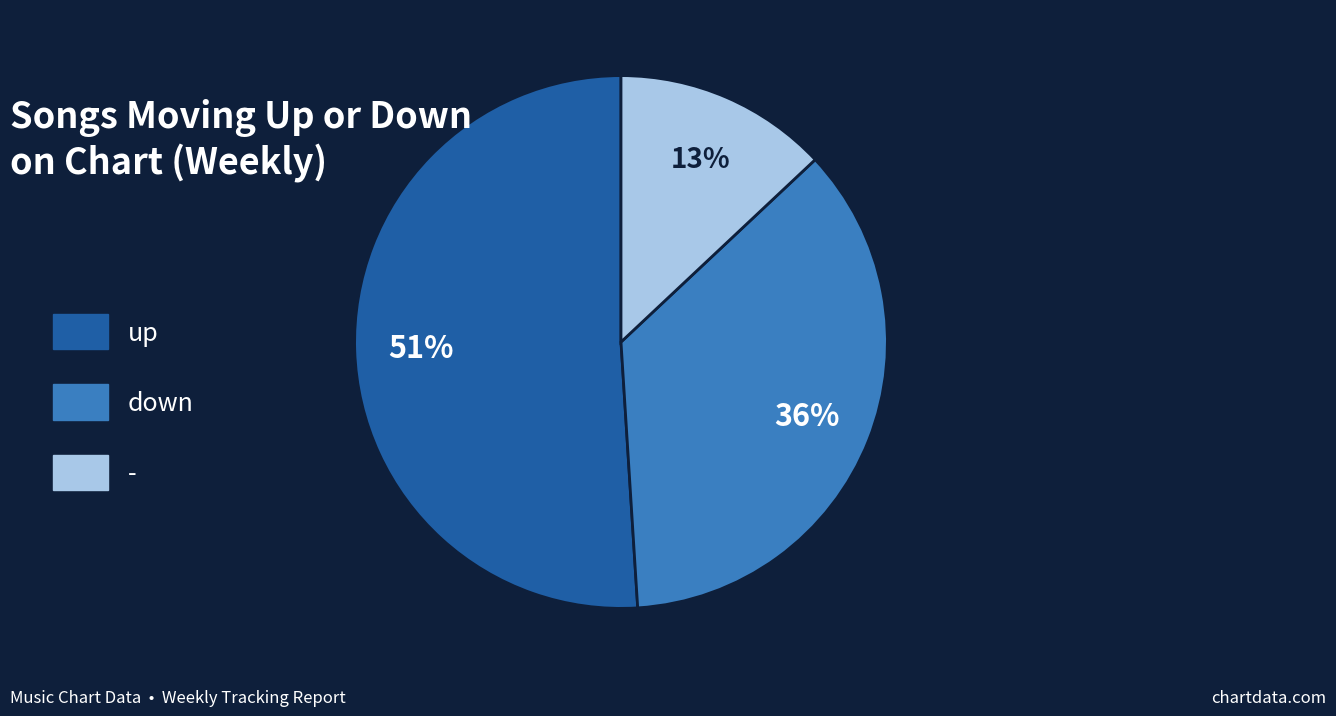

Combined, do down and up account for over 50%?

Yes